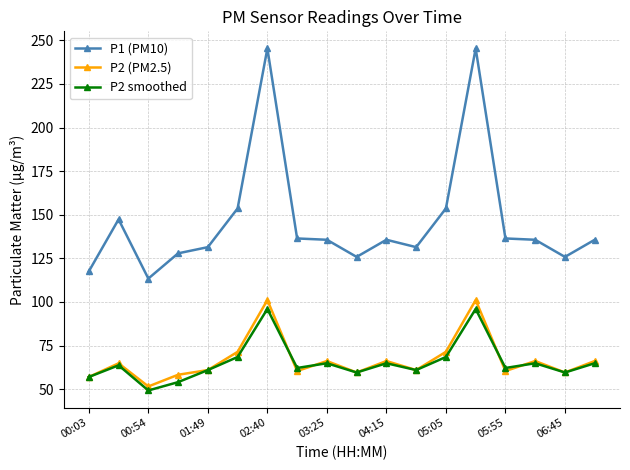

What is the value of the P2 (PM2.5) point at the 1st from the left?

57.0